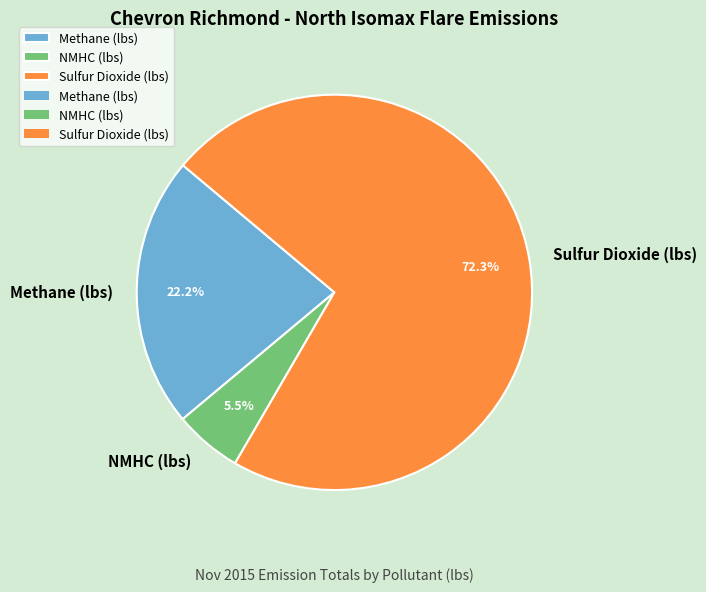

To the nearest percent, what is the difference between the largest and smallest slice percentages?

67%